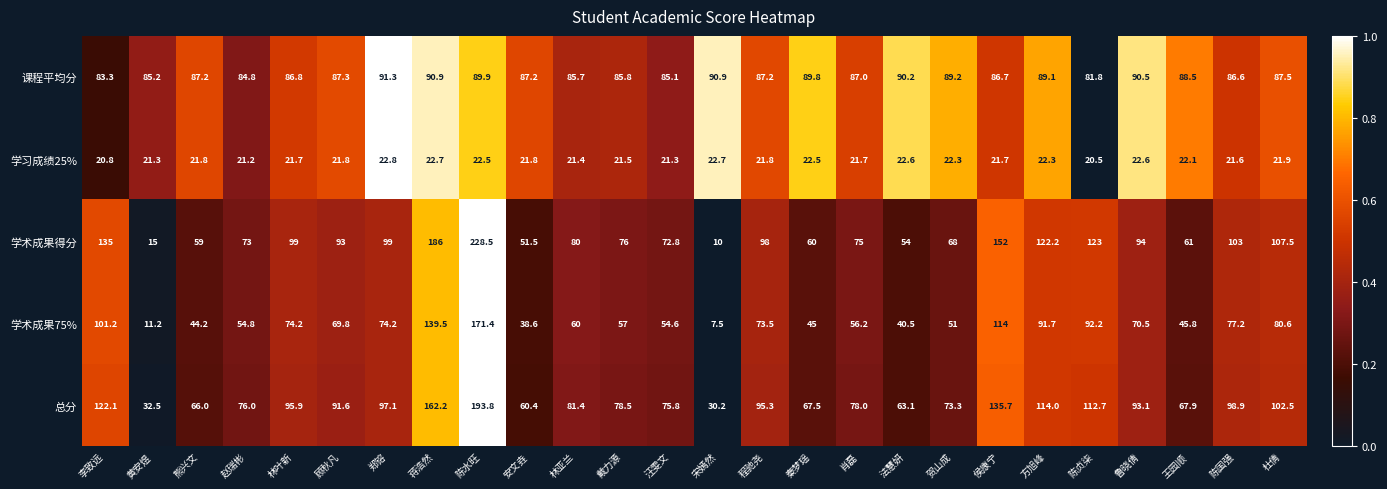

What is the sum of all 学习成绩25% values?

568.9